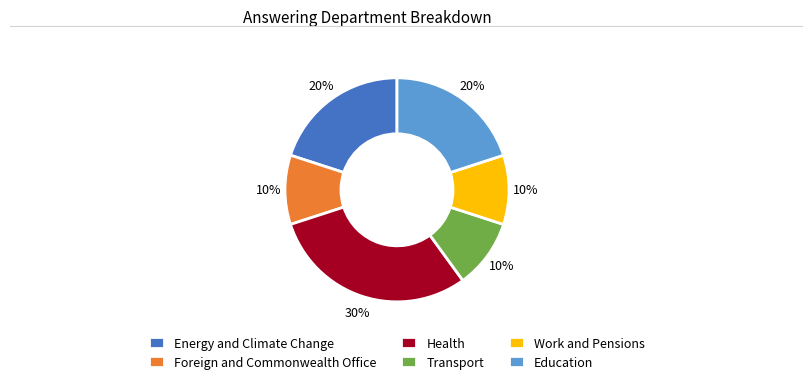

To the nearest percent, what is the average slice percentage?

17%